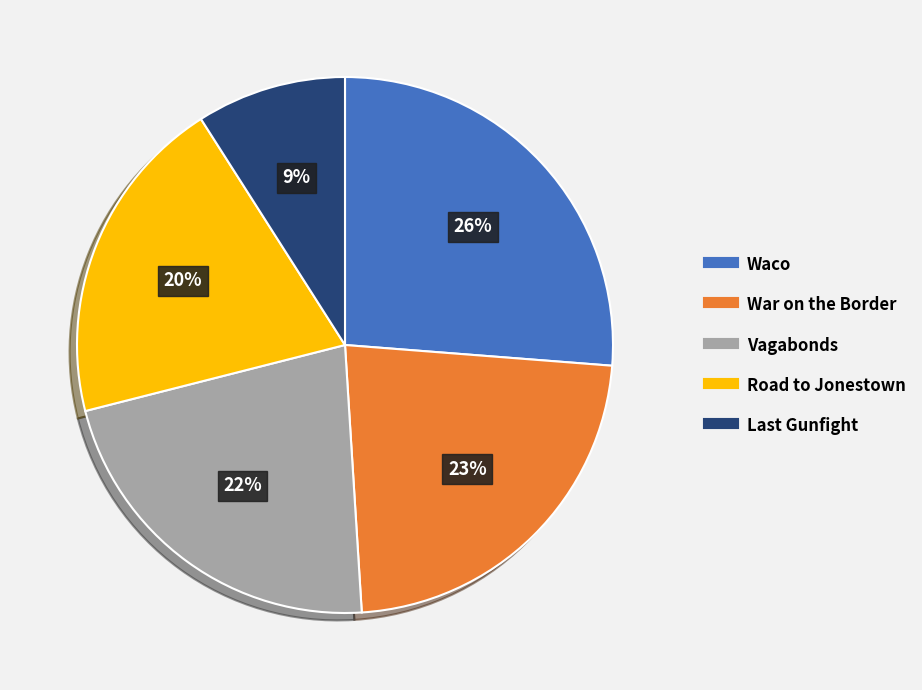

Is there a majority slice in this chart?

No